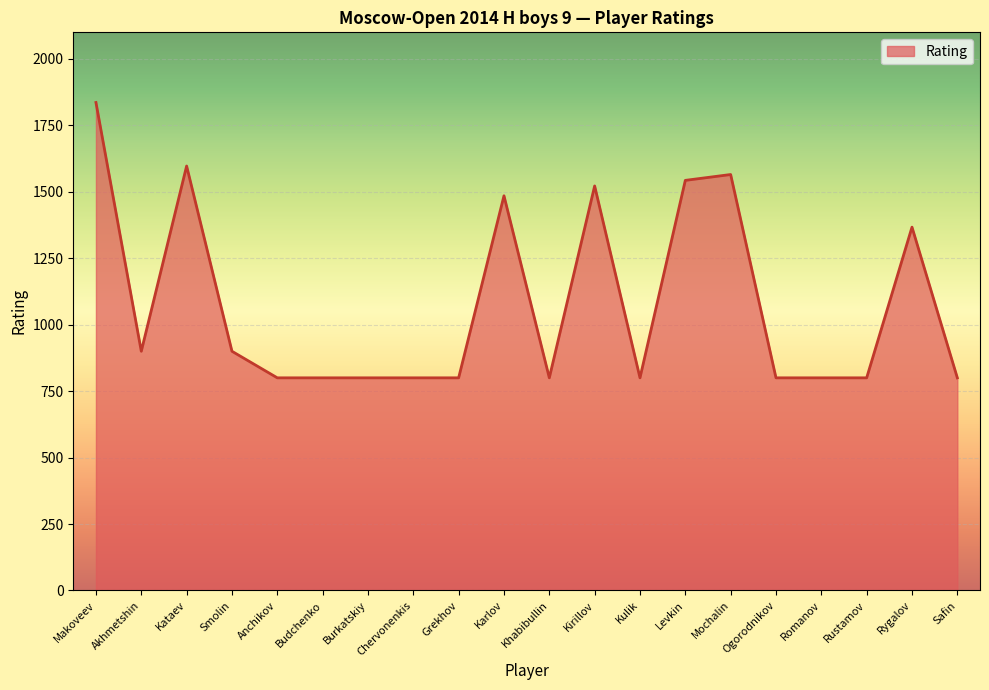

True or false: the data shows 413 at Kulik.

False